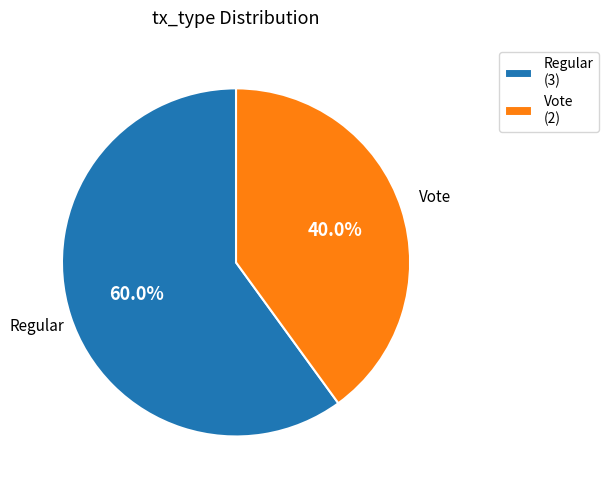

To the nearest percent, what is the average slice percentage?

50%